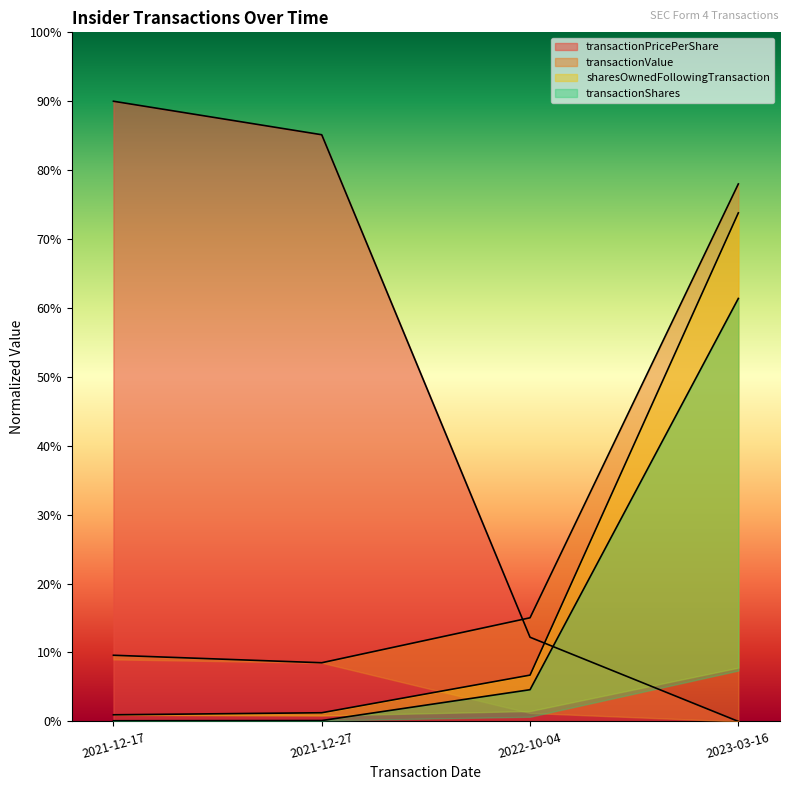

What are all the series names shown in the legend?

transactionPricePerShare, transactionValue, sharesOwnedFollowingTransaction, transactionShares